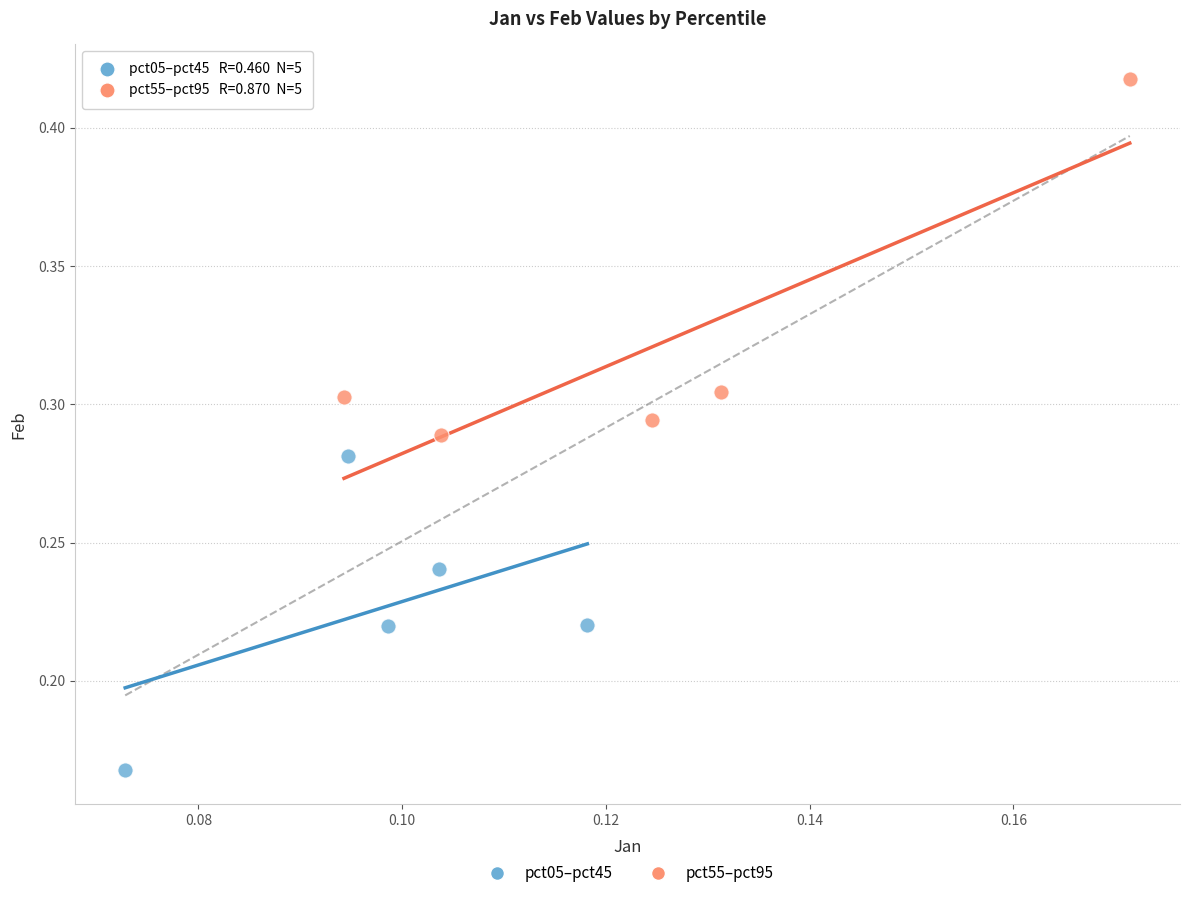

Which series has the widest spread of Y values?

pct55–pct95